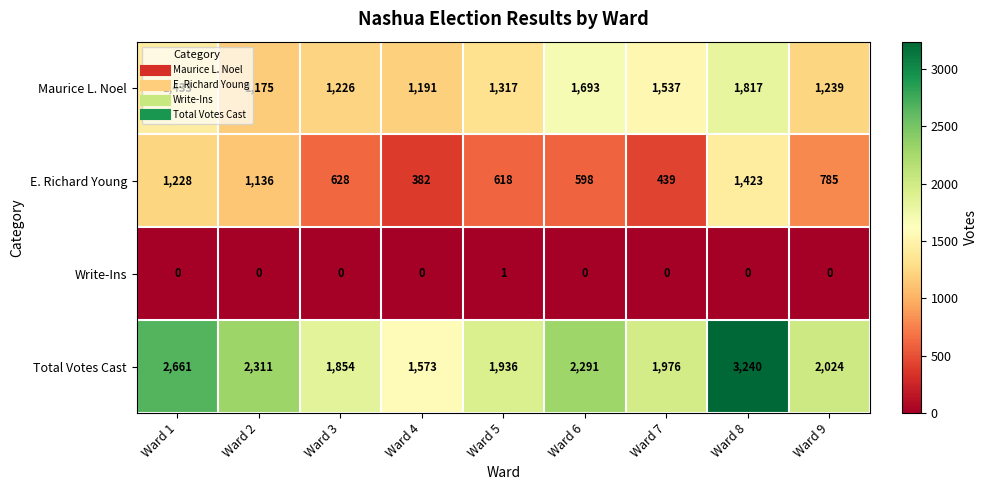

At which category does the chart reach its peak across all series?

Ward 8